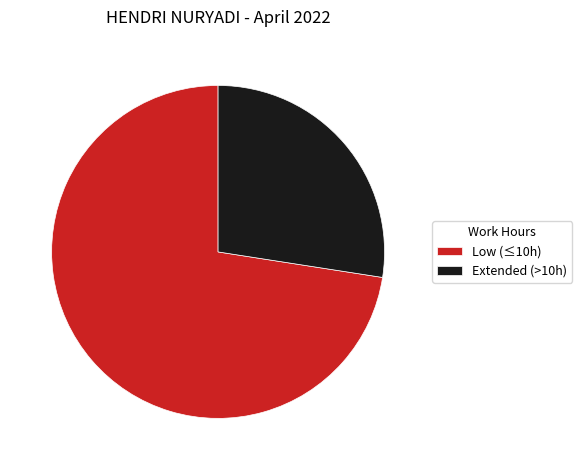

Which has a higher value, Extended (>10h) or Low (≤10h)?

Low (≤10h)